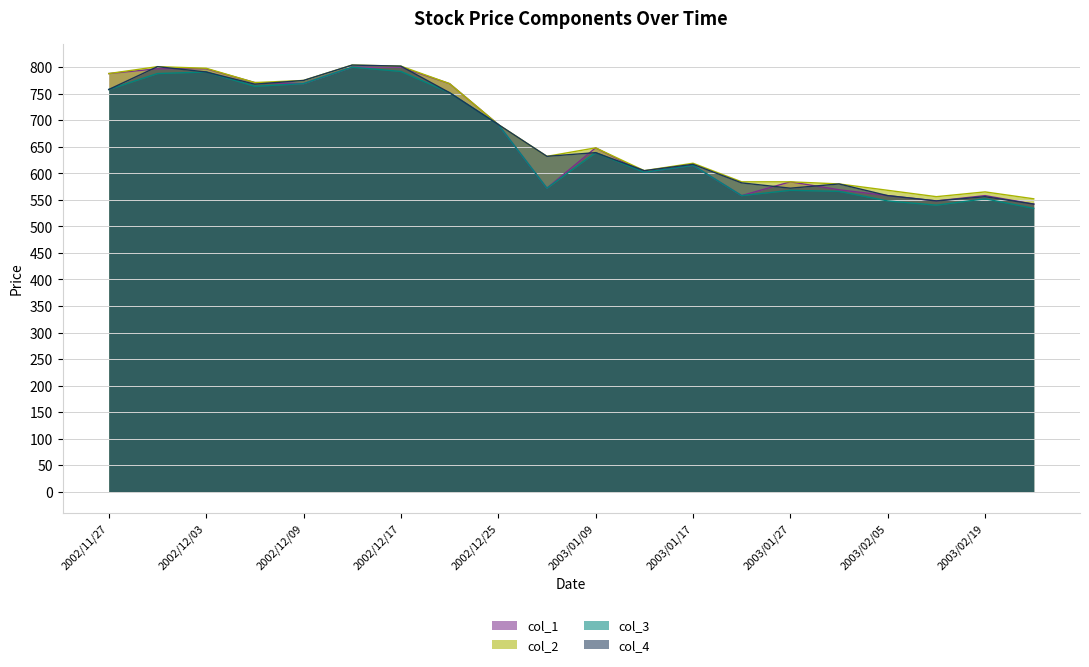

True or false: col_3 has more than 0 interior local peaks.

True